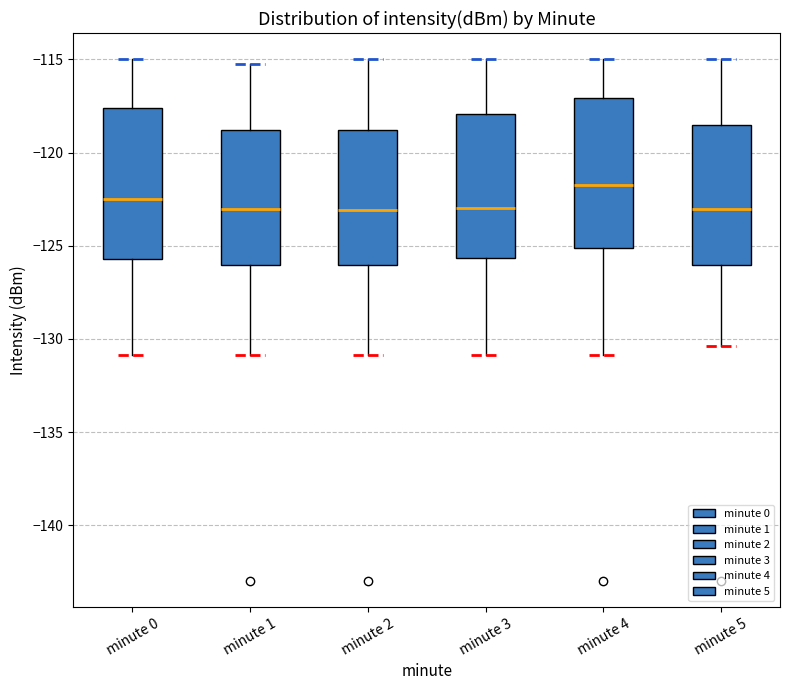

Where is the lower edge of the box for minute 1 on the y-axis? The values are not printed on the chart, so give them approximately, as read against the axis.

-126.0